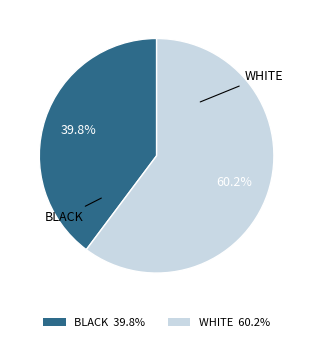

Between WHITE 60.2% and BLACK 39.8%, which is larger?

WHITE 60.2%